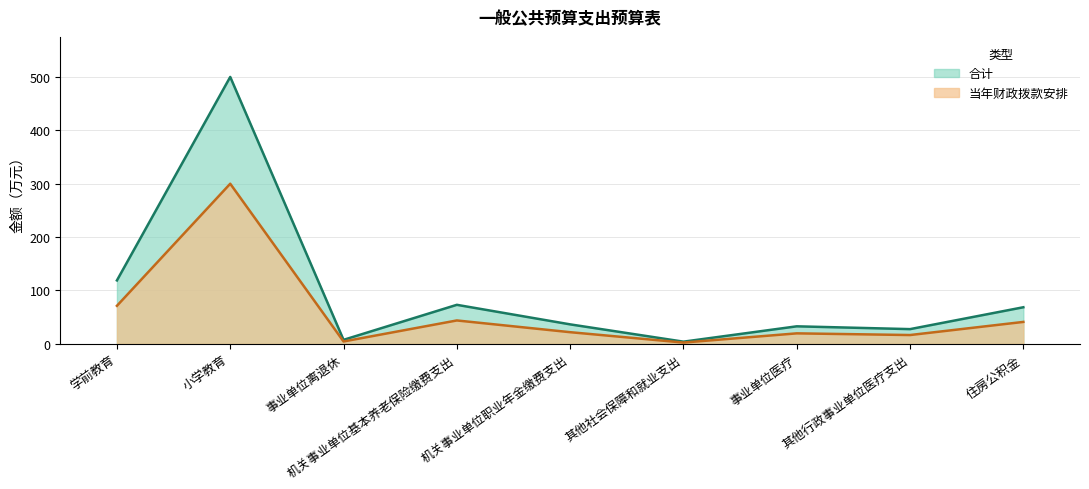

How many lines are shown in the chart?

2